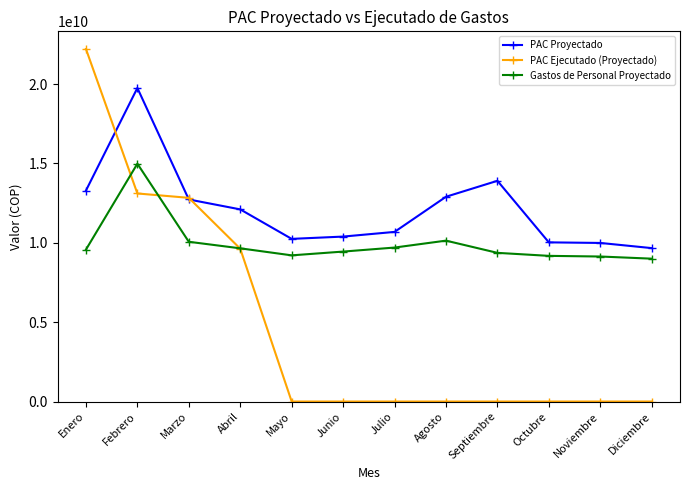

Which series changed the most between Enero and Julio?

PAC Ejecutado (Proyectado)